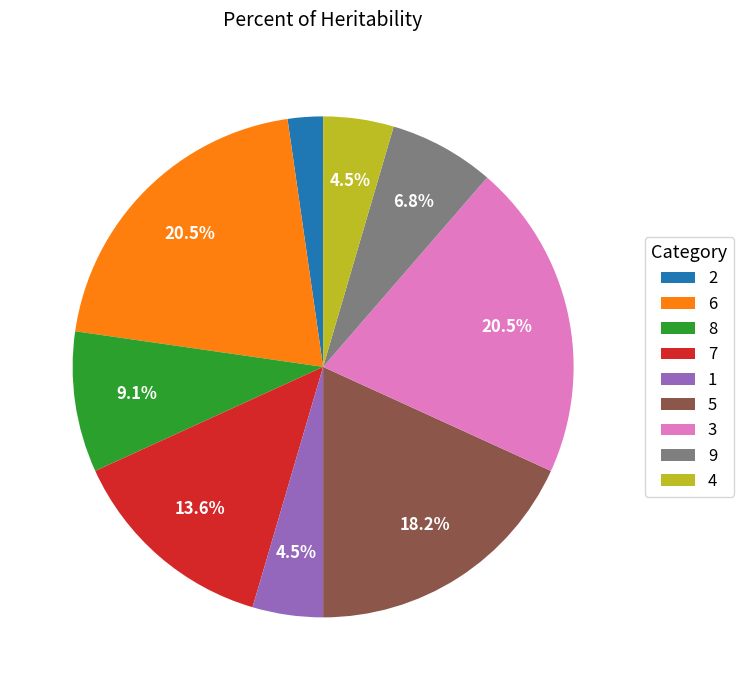

Combined, do 8 and 7 account for over 50%?

No